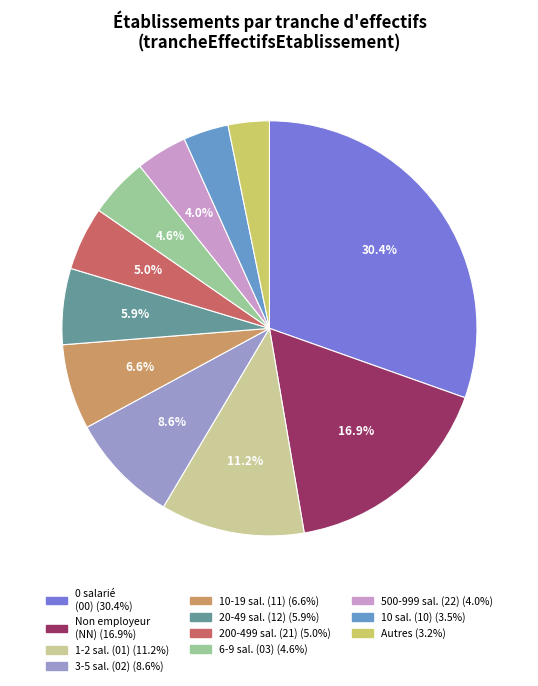

Does any single category account for the majority?

No